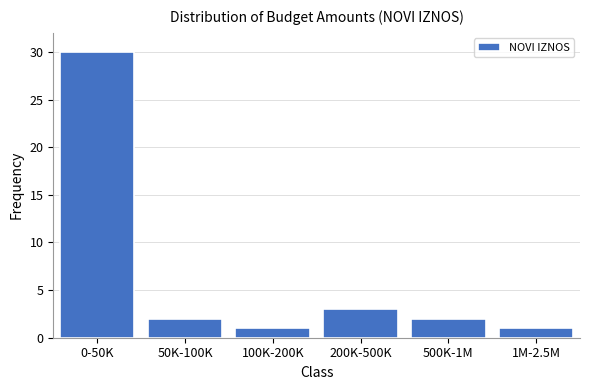

Reading right to left, what are all the values shown in this chart?

1	2	3	1	2	30